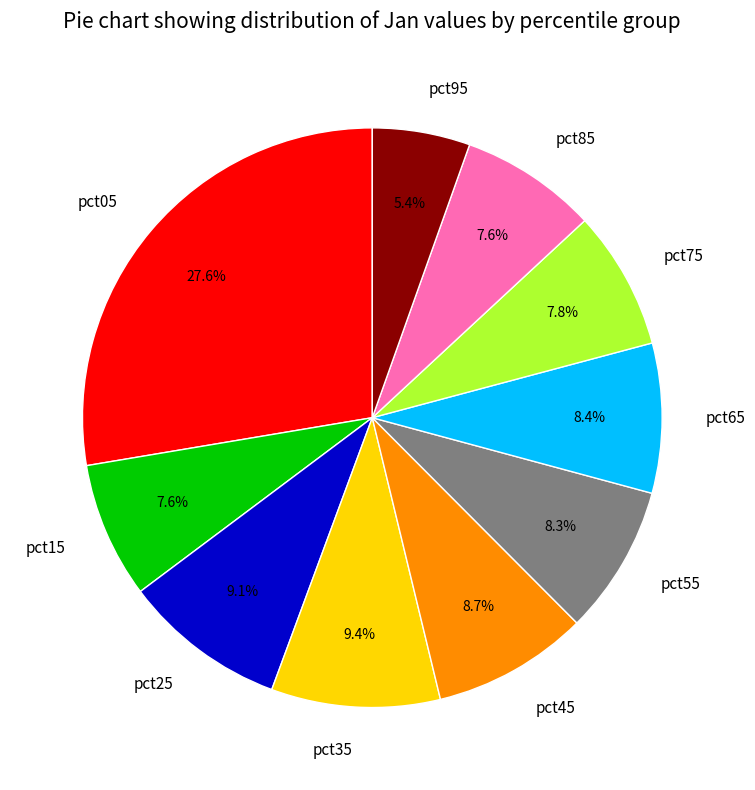

What percentage is NOT represented by pct95?

94.6%